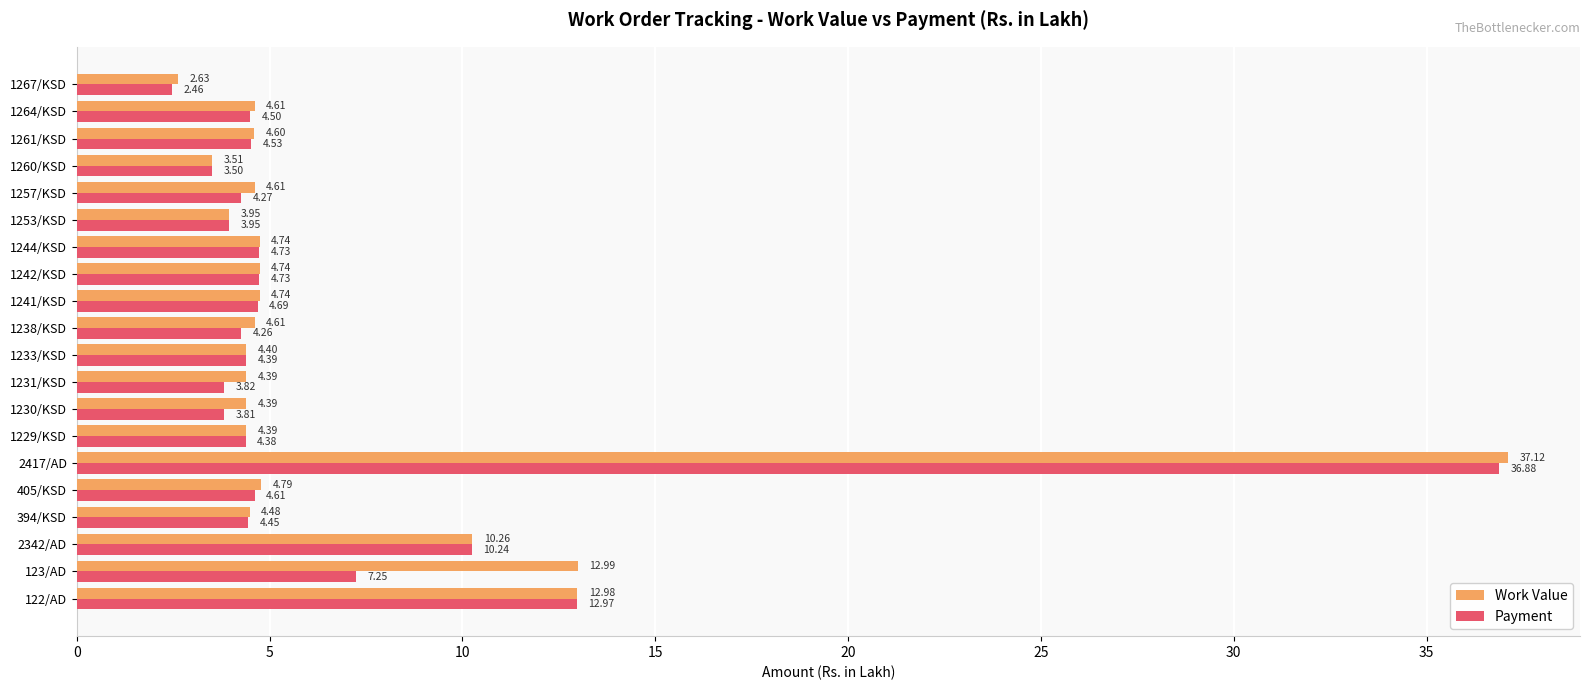

Which series has the largest range (max minus min)?

Work Value